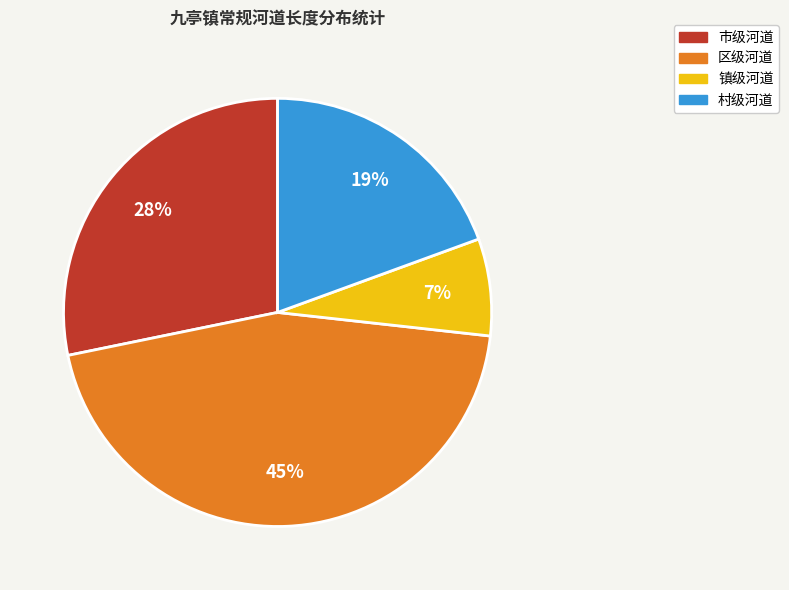

Does 市级河道 represent more than half of the total?

No